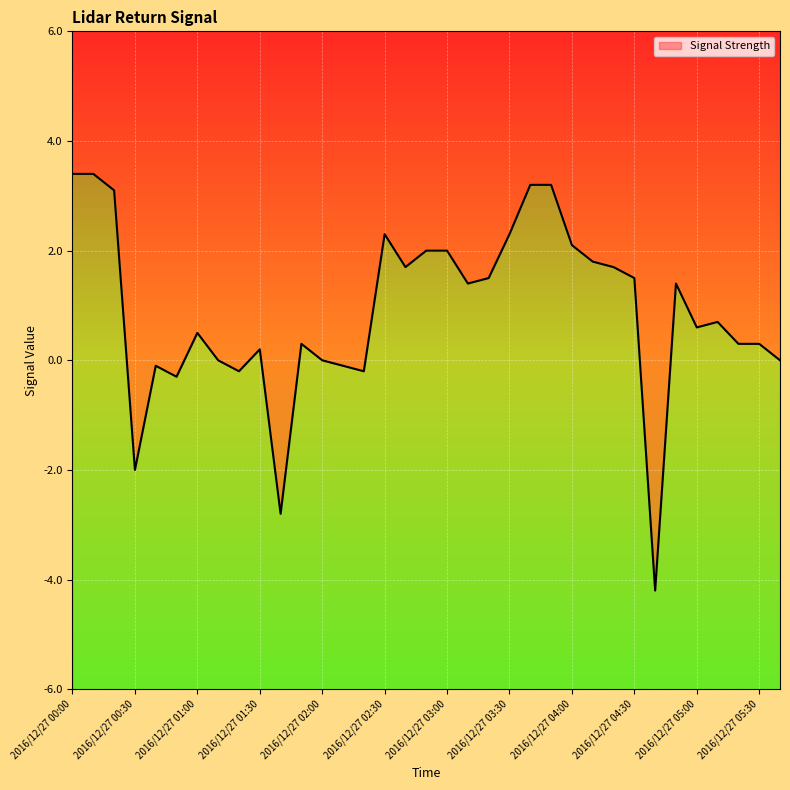

What position from the right is 2016/12/27 02:20?

21